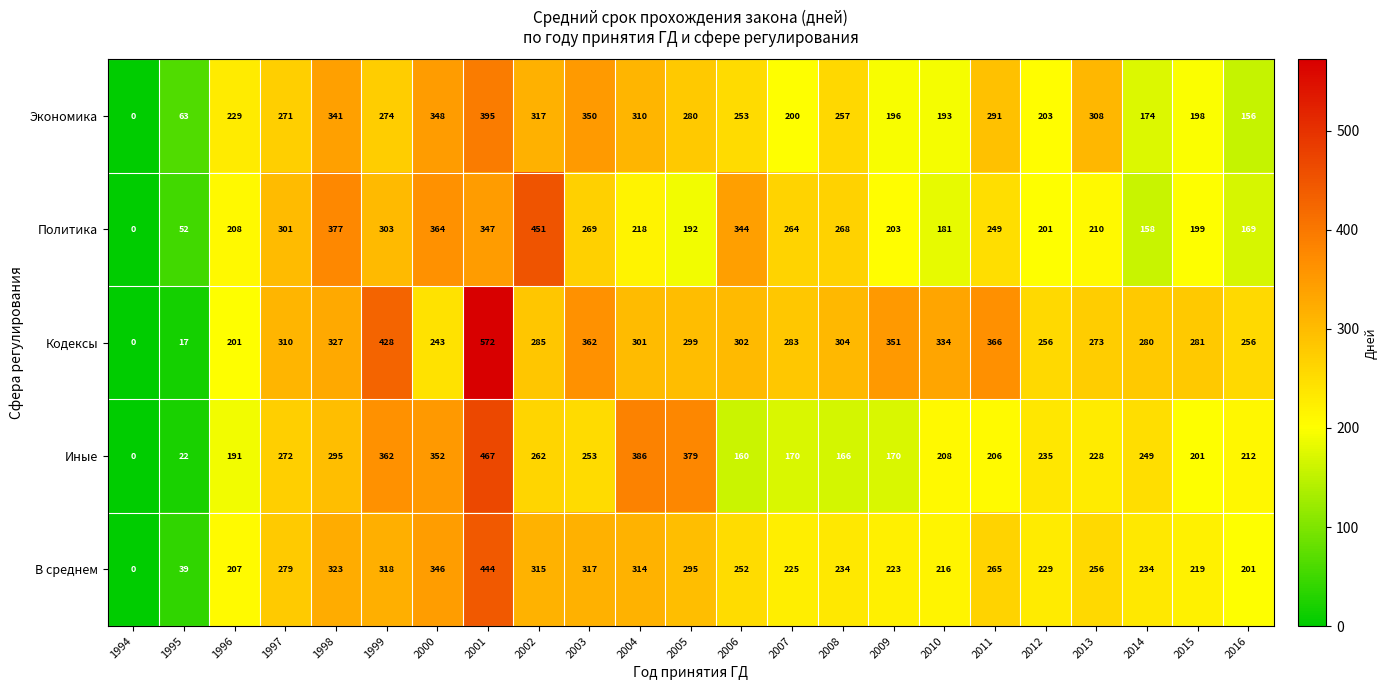

Read the В среднем value at 2013.

256